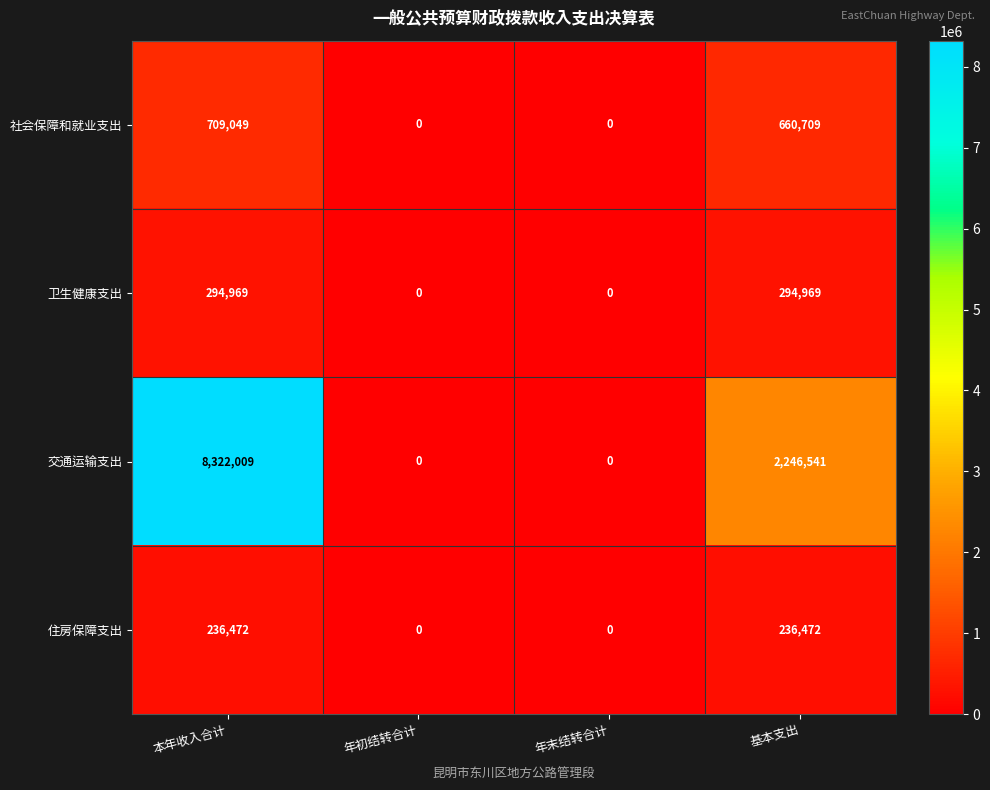

Where is 交通运输支出 nearest to the value 4161004?

基本支出